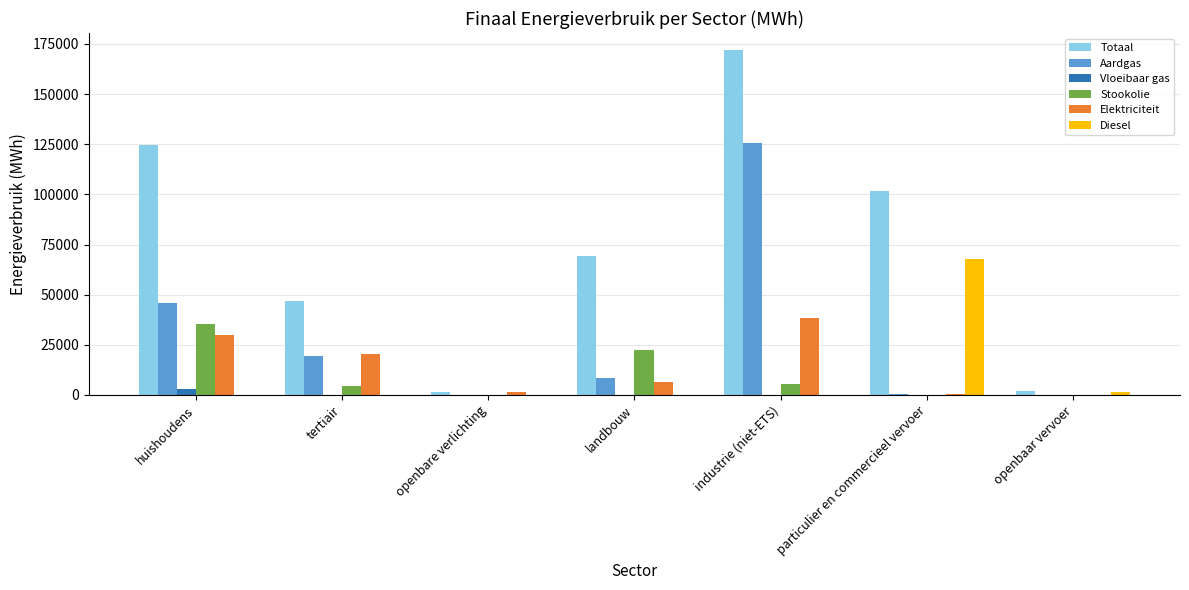

True or false: Diesel has a value of 33569.8 at landbouw.

False